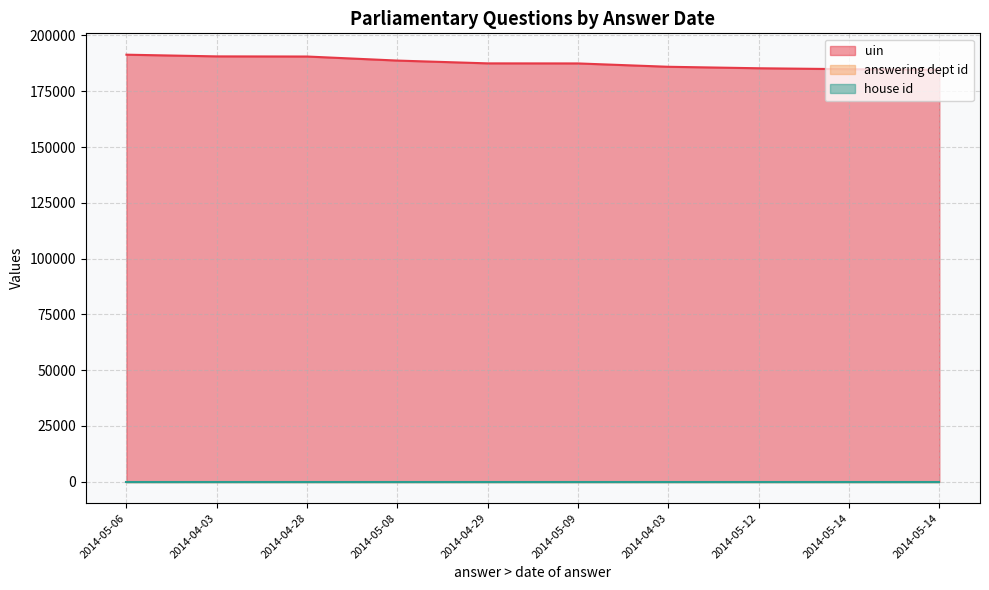

True or false: house id has more than 2 interior local peaks.

False